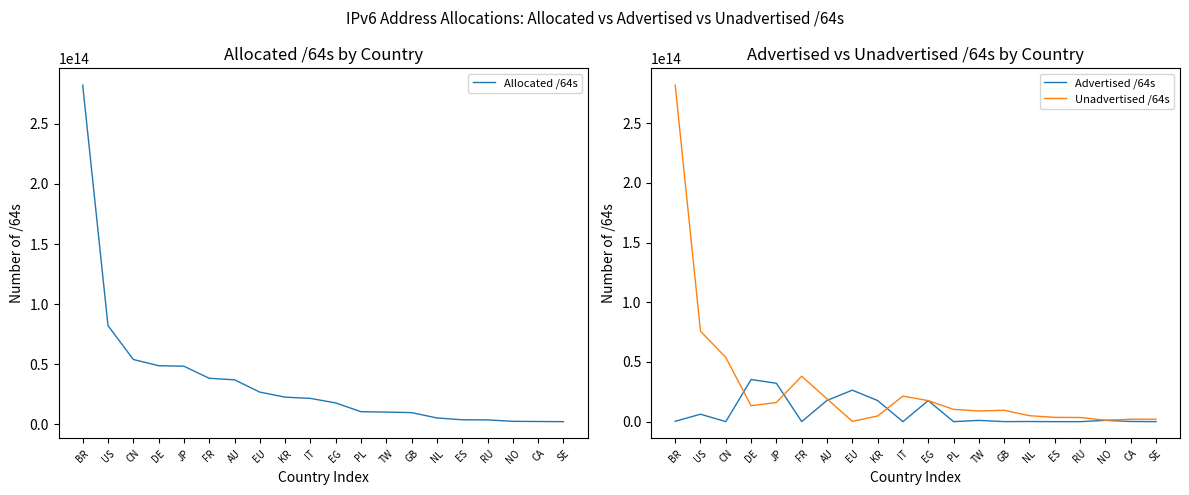

True or false: Allocated /64s and Unadvertised /64s intersect in this chart.

False